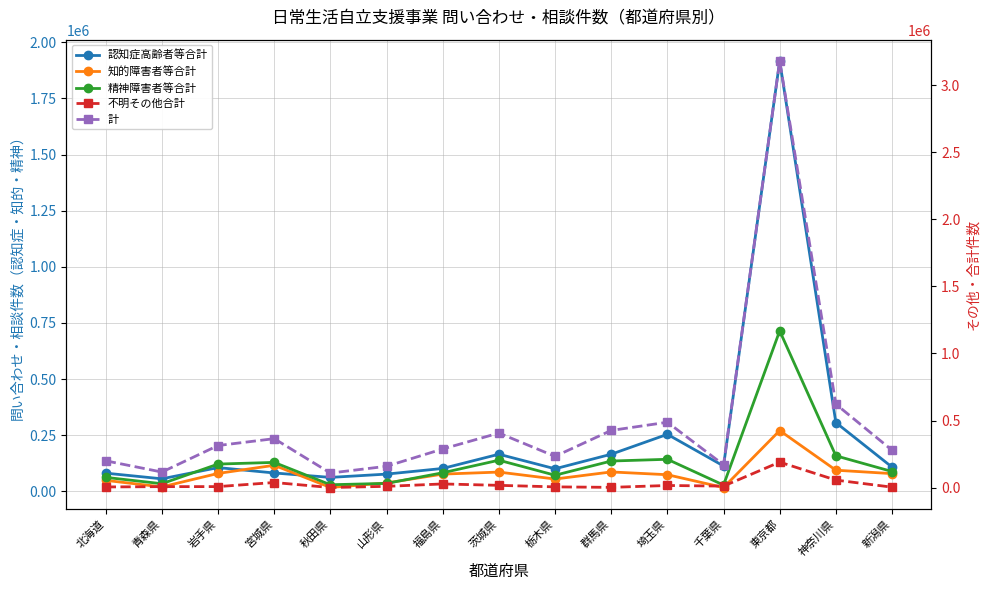

Is it true that 認知症高齢者等合計 equals 444684 at 埼玉県?

False